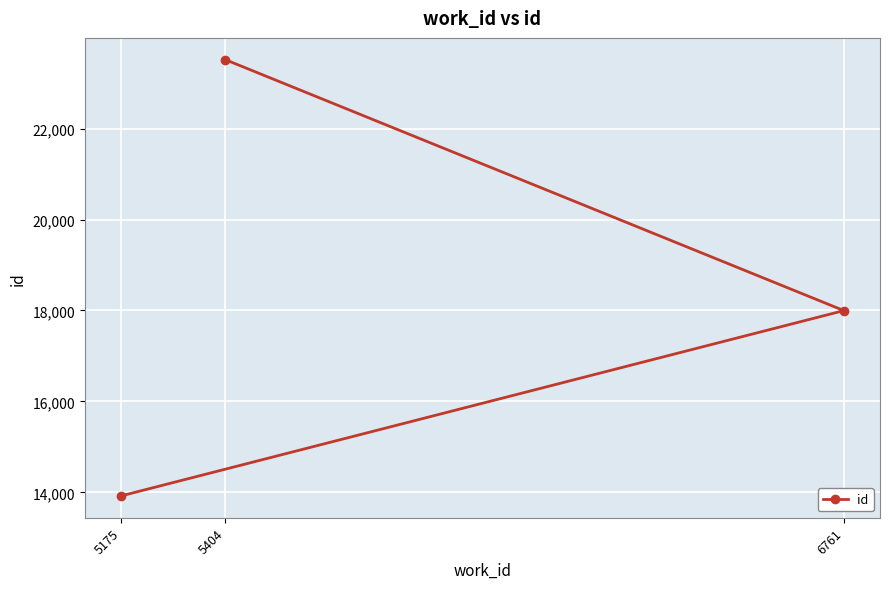

At which label is the value closest to 18719?

6761